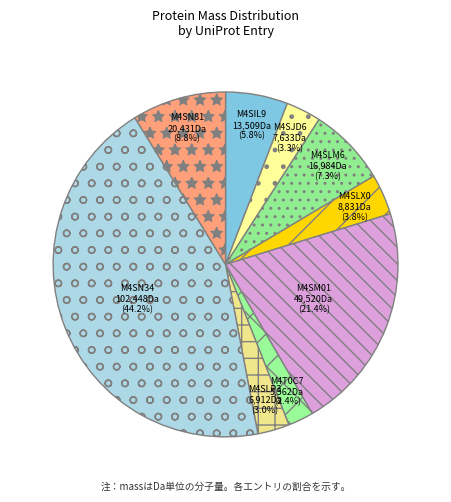

Is the sum of M4SIL9 and M4T0C7 greater than half?

No